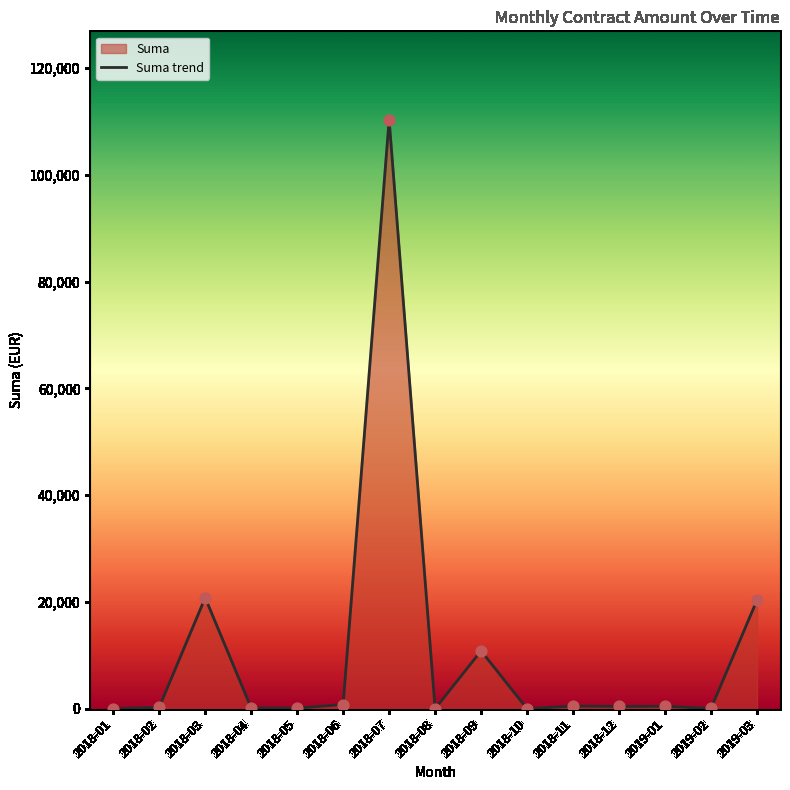

What is the ratio of the value at 2018-02 to the value at 2018-11?

0.5